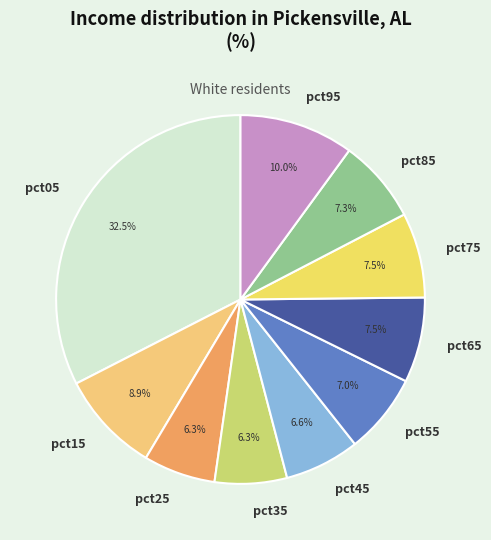

What is the largest slice in the pie chart?

pct05